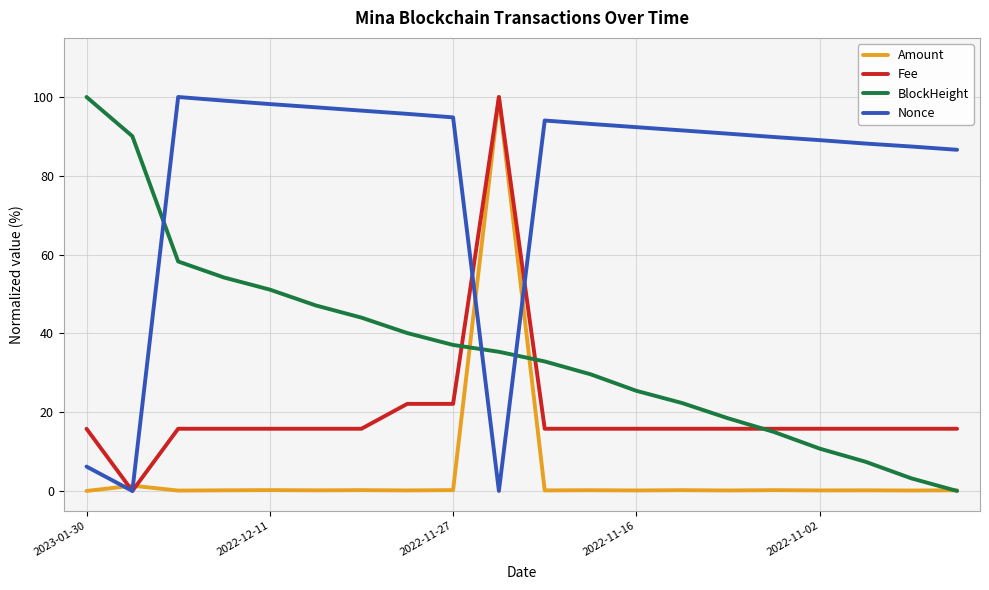

List the series in order of their overall mean, highest first.

Nonce, BlockHeight, Fee, Amount